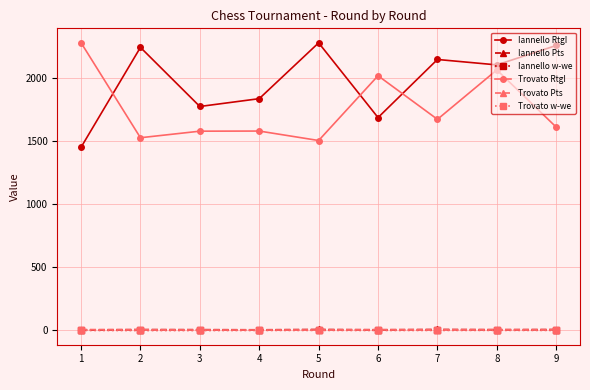

At which category is the sum across all series the highest?

8